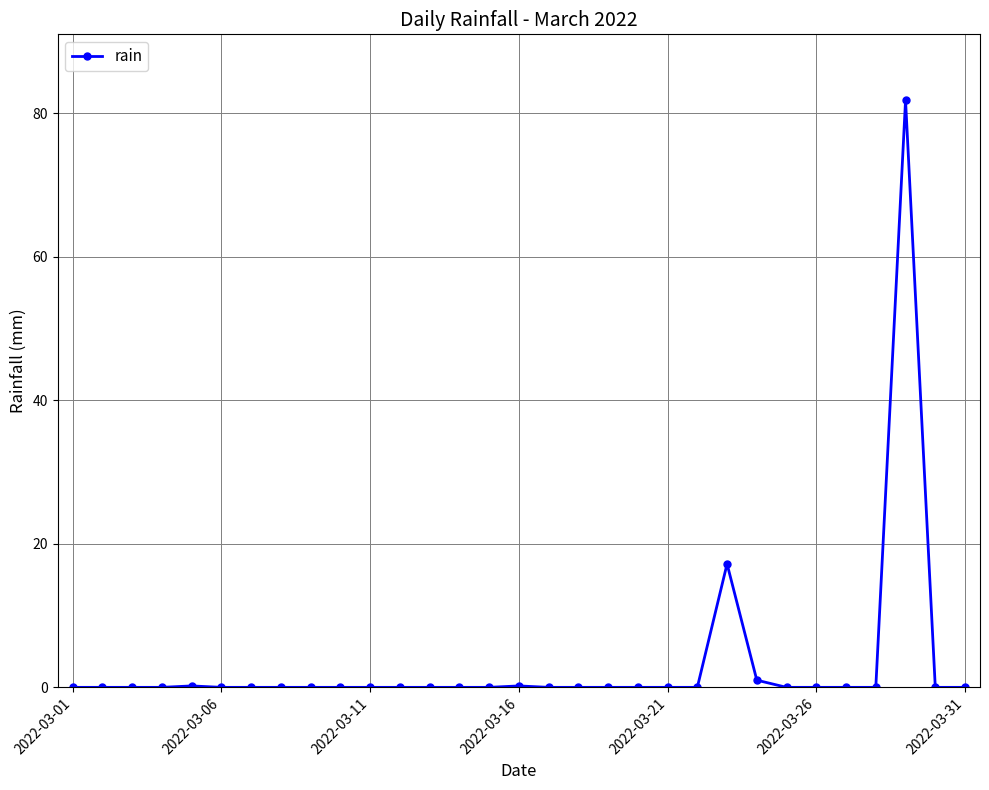

What is the difference between the second highest and minimum values?

17.2